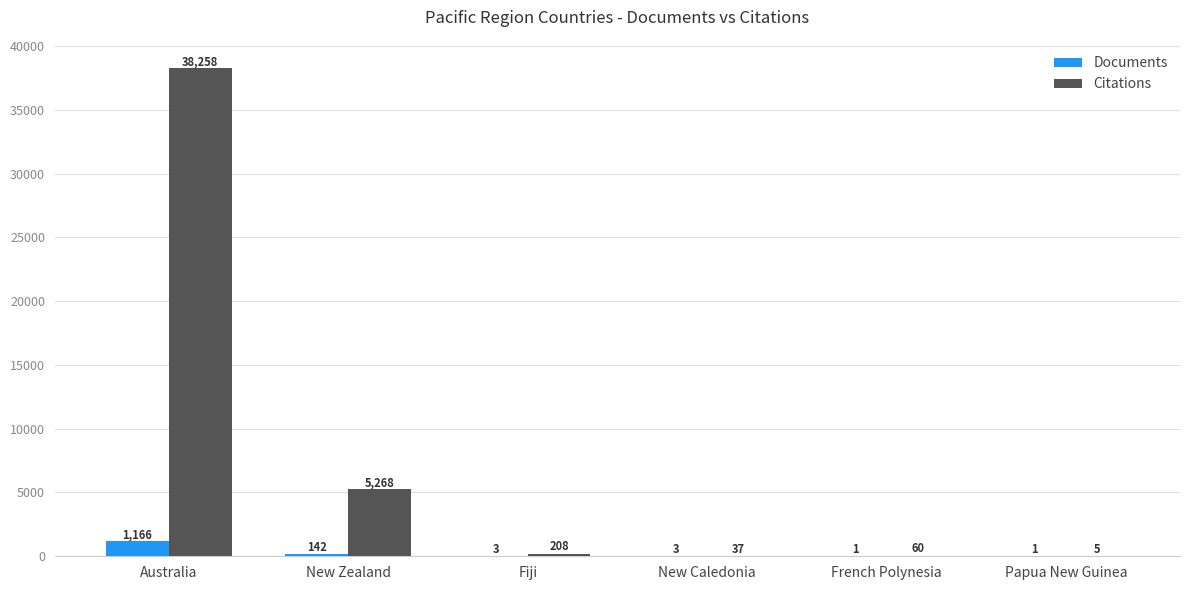

The Documents series shows 142 at New Zealand. True or false?

True